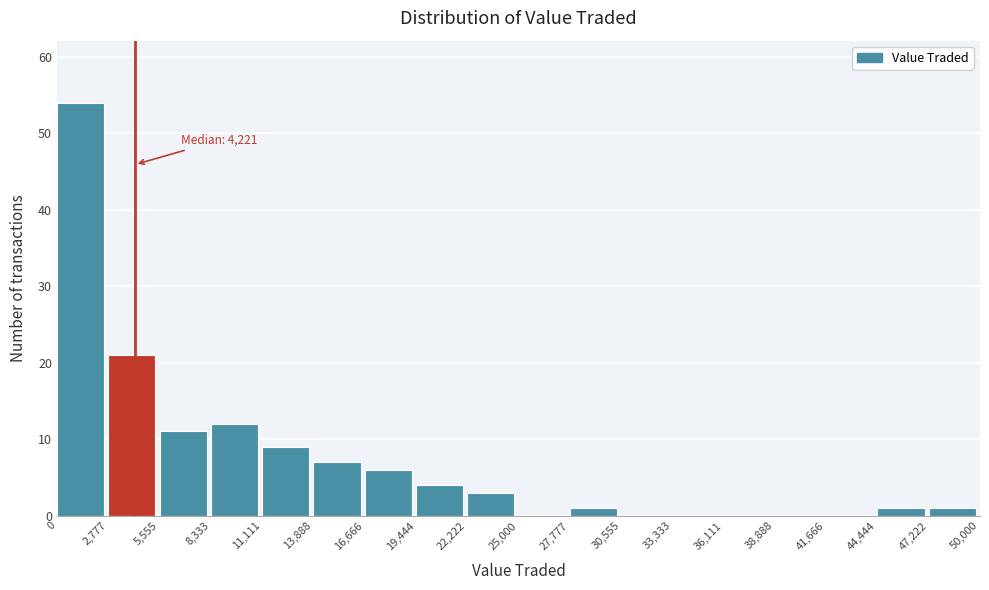

Which range on the x-axis has the tallest bar?

0 to 2,777